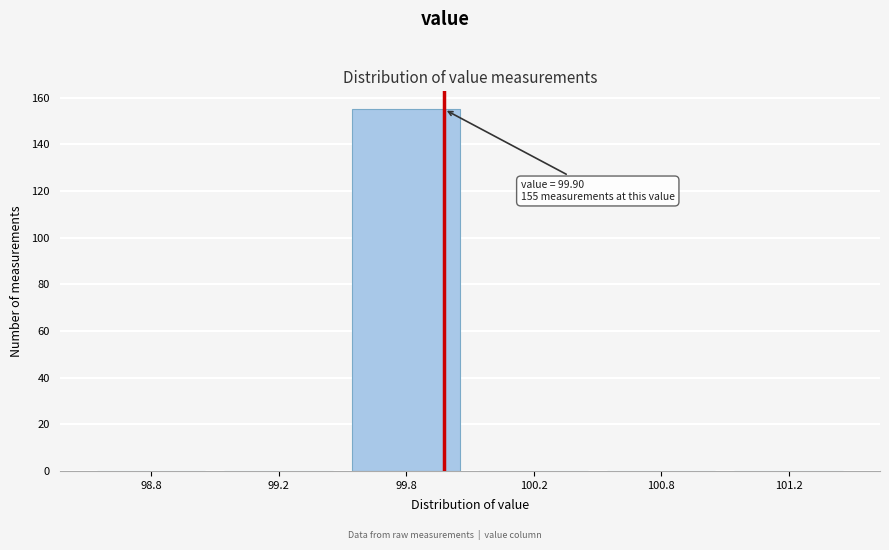

Reading left to right, transcribe all the data shown in this chart.

98.8=0	99.2=0	99.8=155	100.2=0	100.8=0	101.2=0